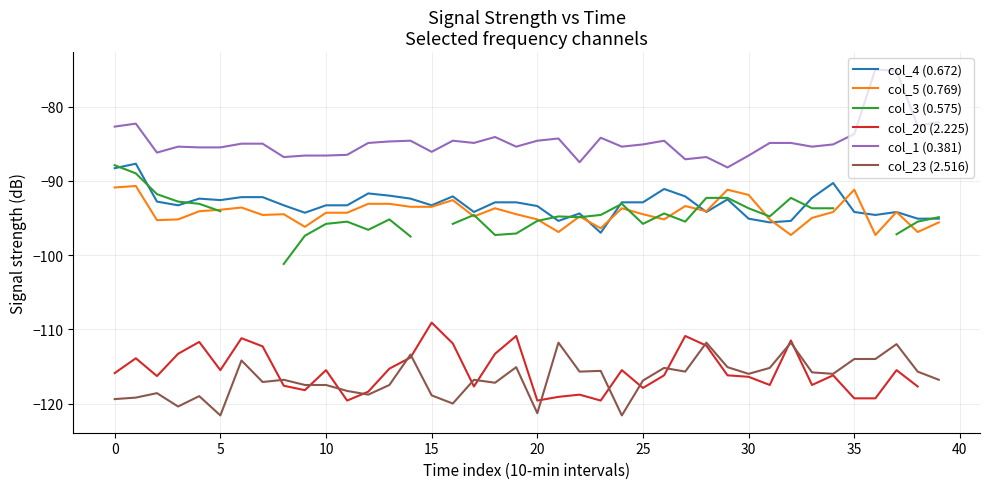

What is the approximate value of col_1 (0.381) at 13?

-84.7